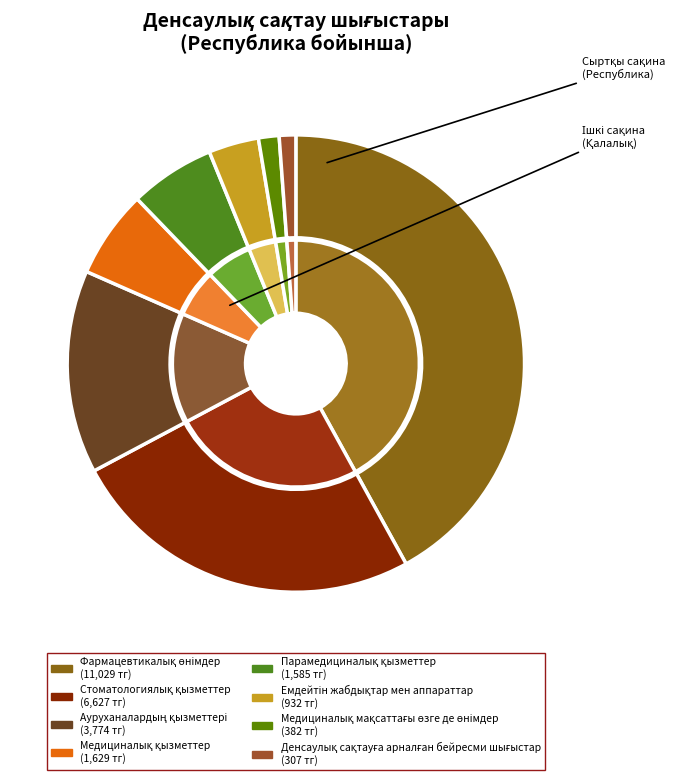

How much of the chart is everything except Фармацевтикалық өнімдер?

58.0%